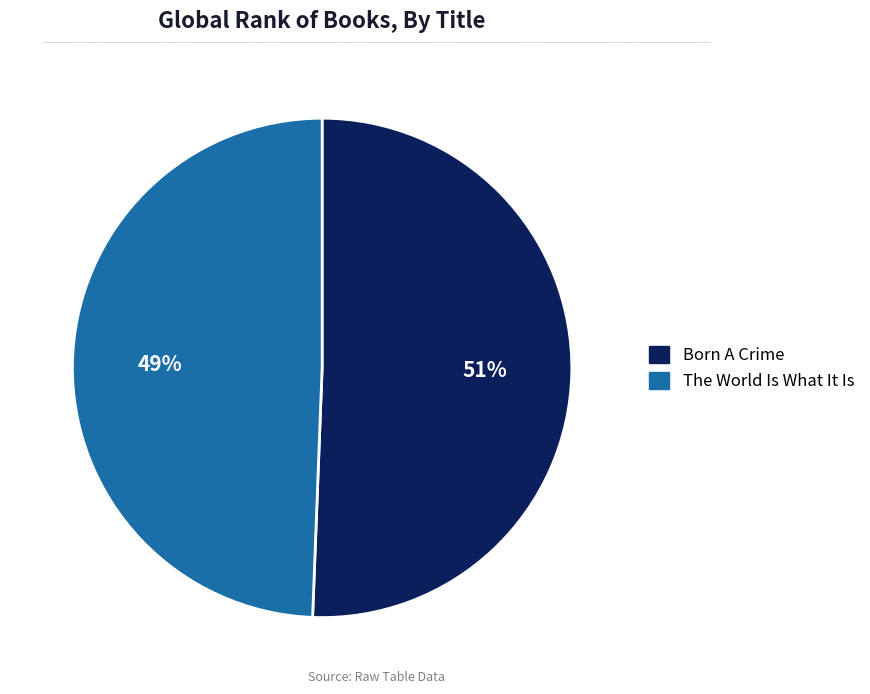

To the nearest percent, what is the average slice percentage?

50%